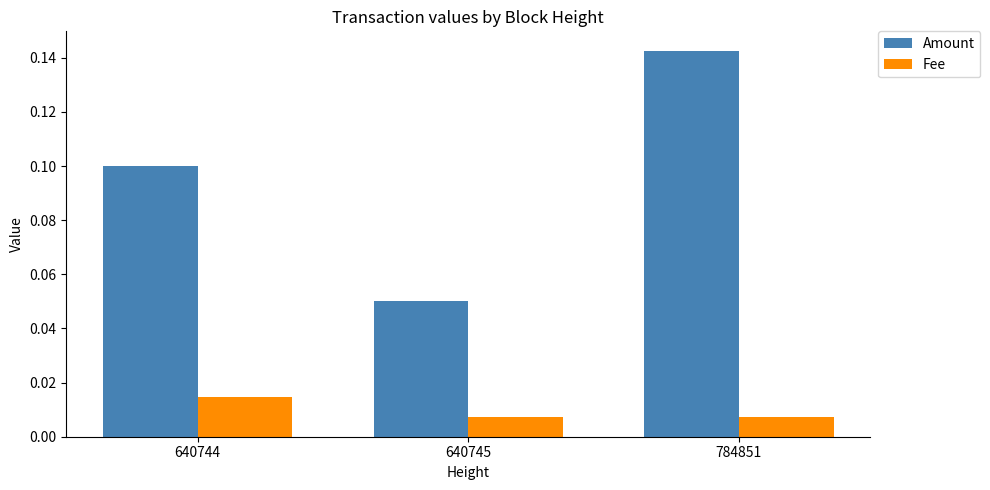

Which series has the largest range (max minus min)?

Amount